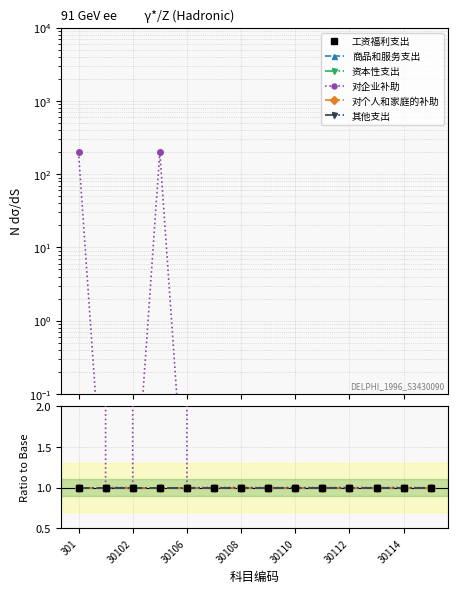

Which series has the largest range (max minus min)?

对企业补助